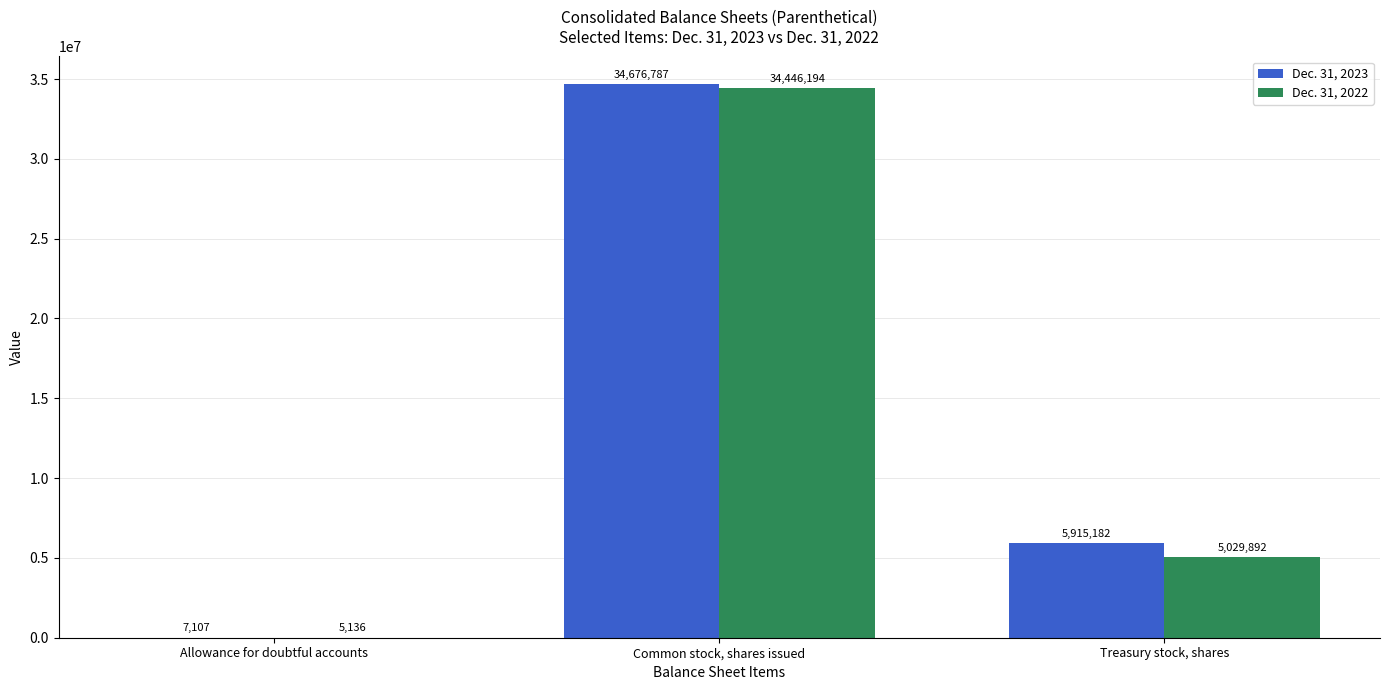

Which series has the largest range (max minus min)?

Dec. 31, 2023